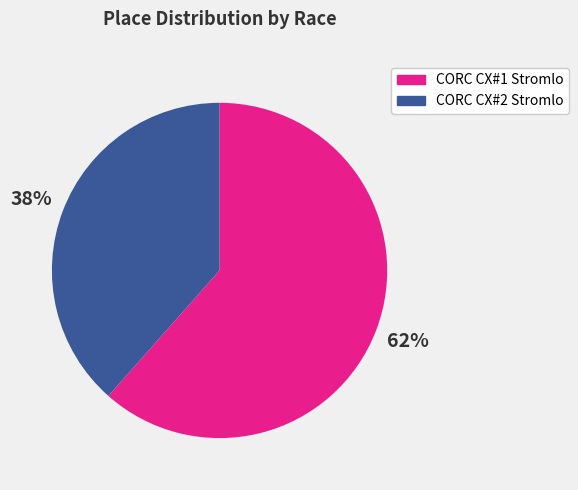

How many segments does this pie chart have?

2